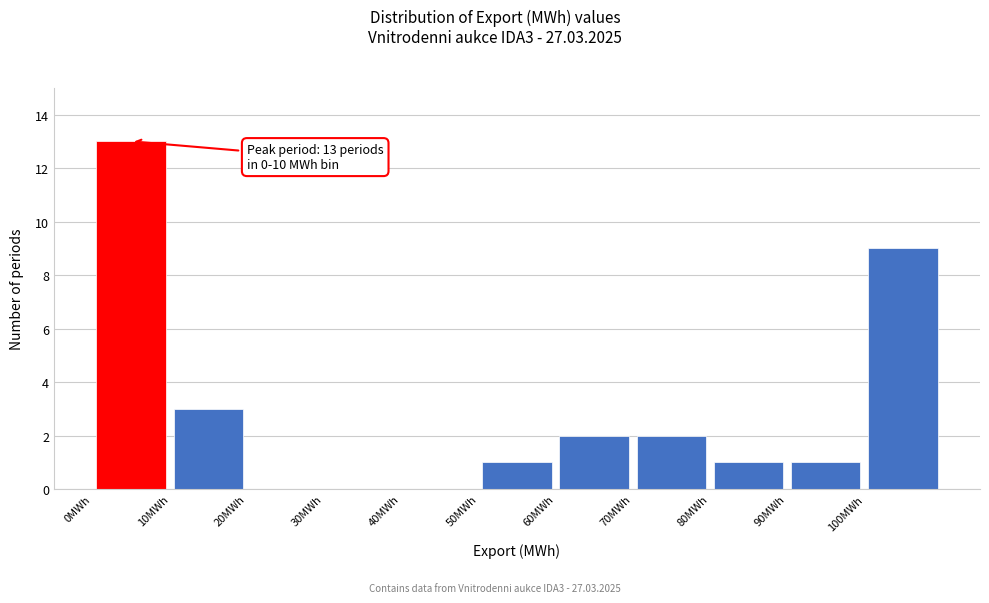

Which range on the x-axis has the tallest bar?

0 to 10